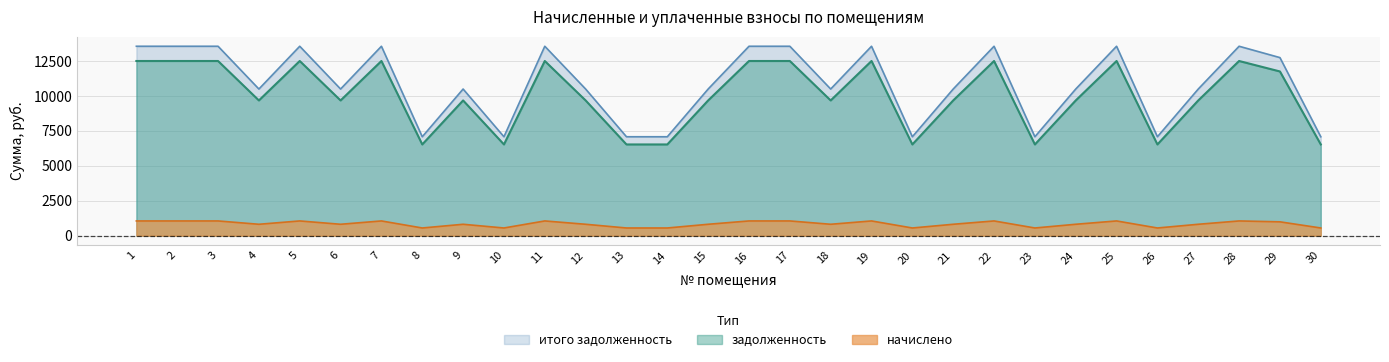

The value of задолженность at 25 is 1461.9. True or false?

False